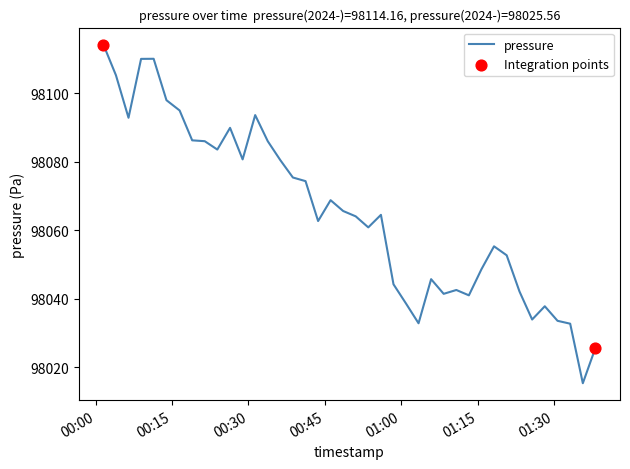

What is the minimum value shown in the chart?

98015.3